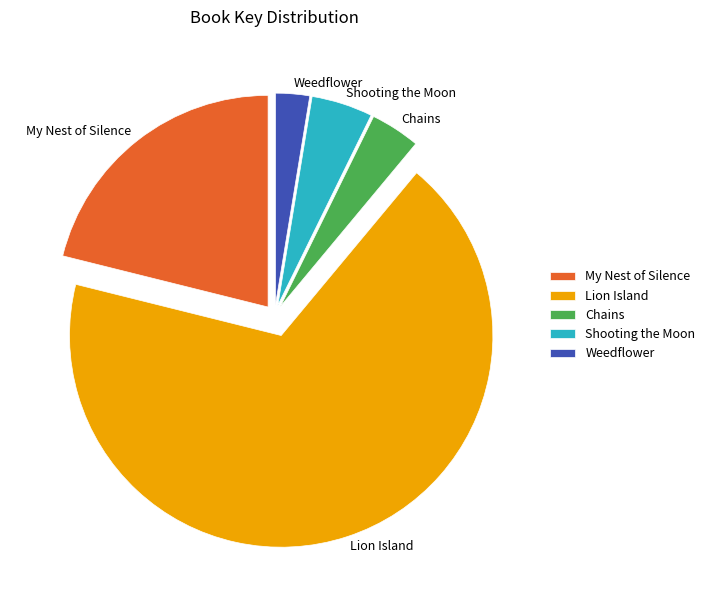

Is it true that Chains is 4% of the pie?

True